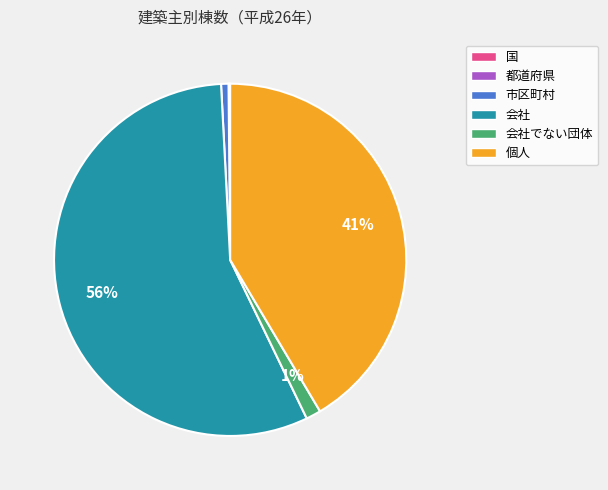

What is the majority slice?

会社